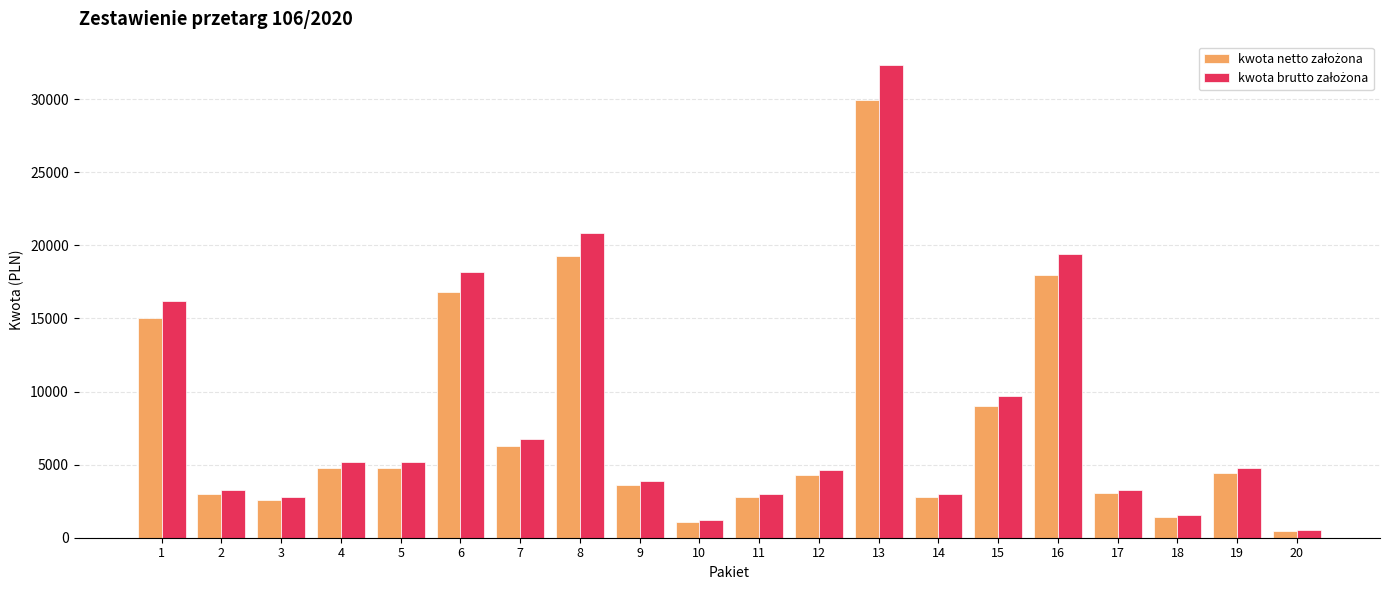

What is the spread (max minus min) of values at 13?

2393.6